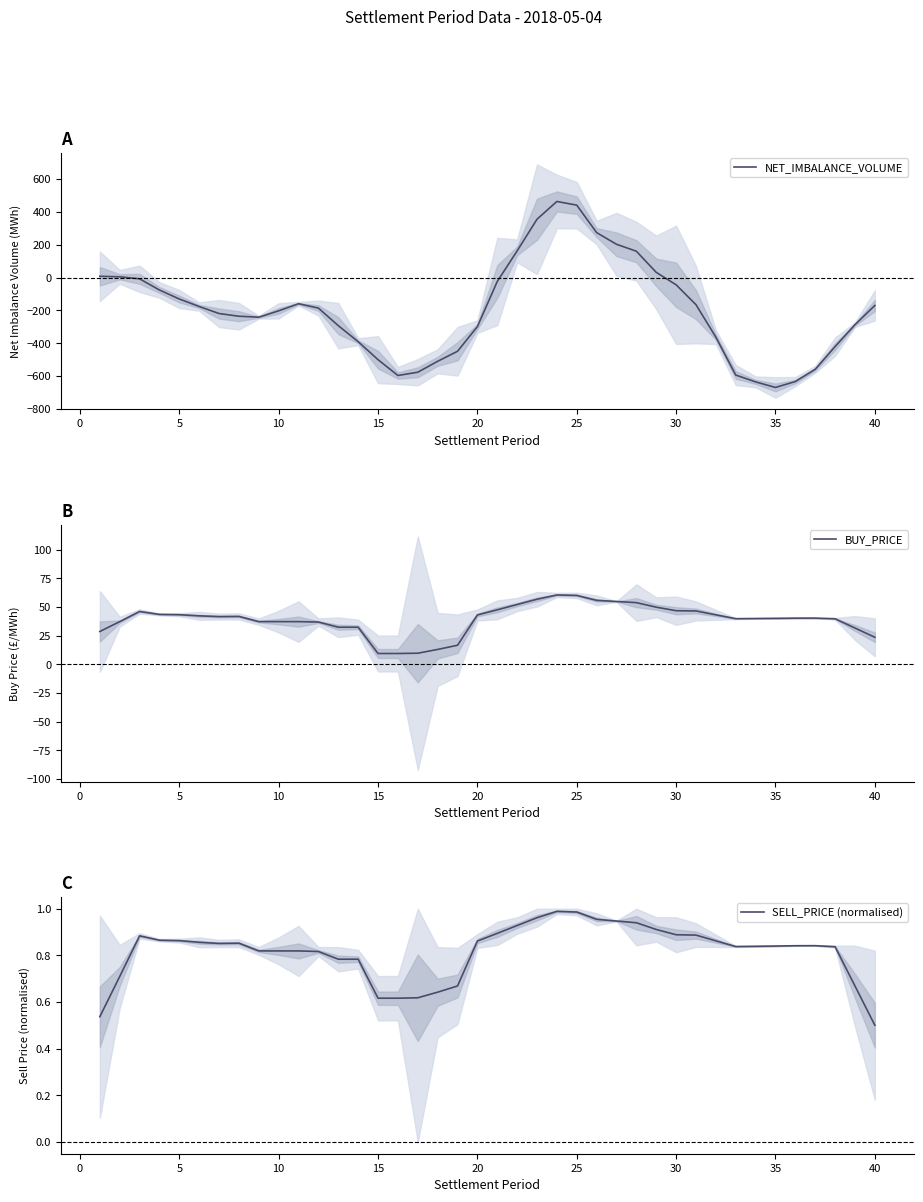

True or false: SELL_PRICE (normalised) has more than 2 interior local peaks.

True